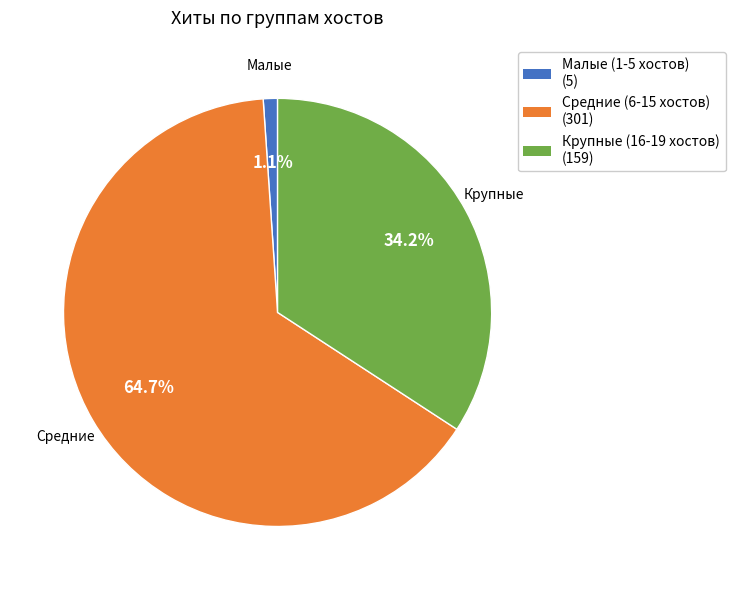

Count the number of slices in the pie.

3